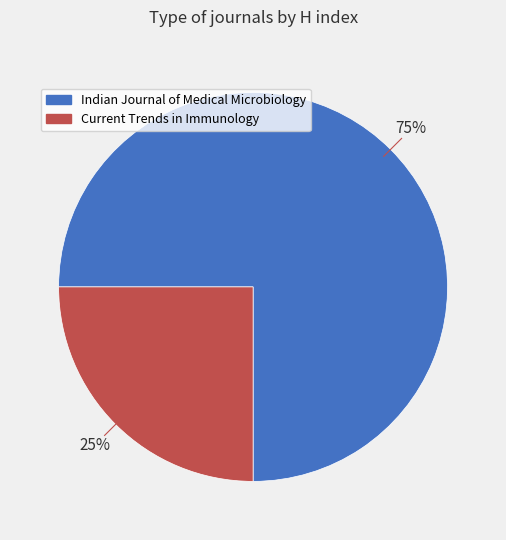

What is the ratio of the value at Indian Journal of Medical Microbiology to the value at Current Trends in Immunology?

3.0